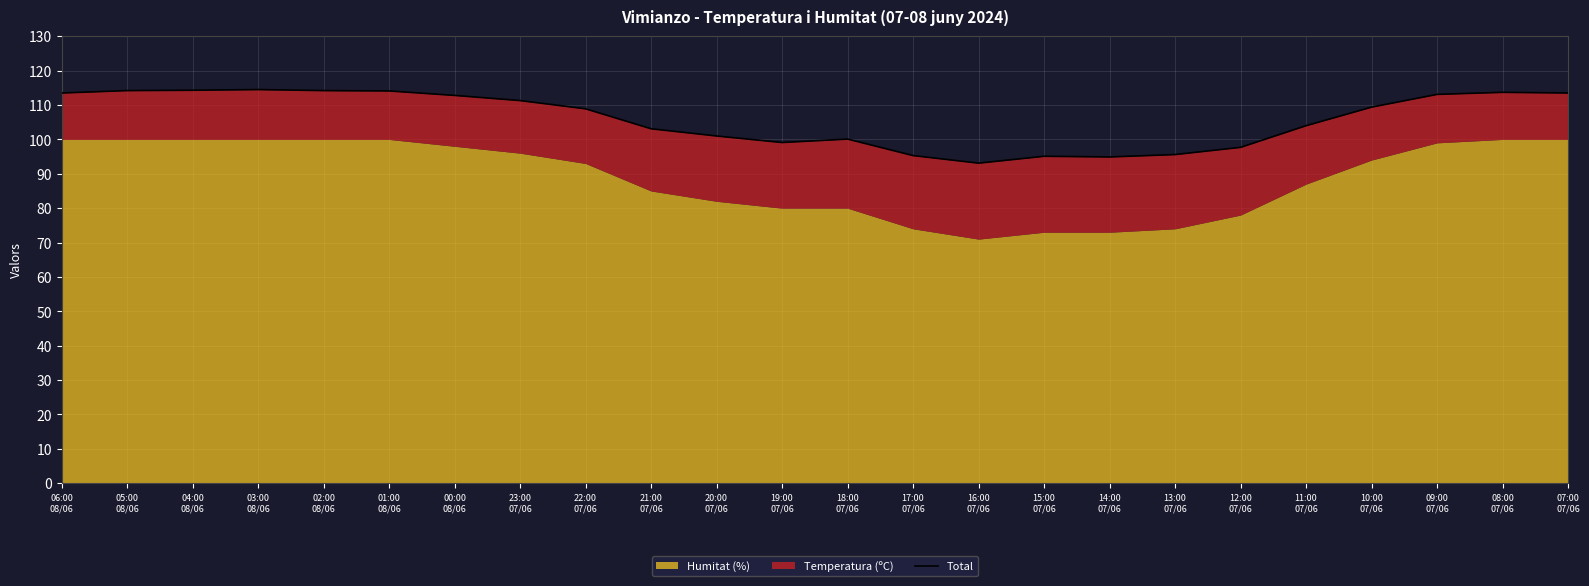

Rank the categories by value from lowest to highest.

16:00
07/06, 14:00
07/06, 15:00
07/06, 17:00
07/06, 13:00
07/06, 12:00
07/06, 19:00
07/06, 18:00
07/06, 20:00
07/06, 21:00
07/06, 11:00
07/06, 22:00
07/06, 10:00
07/06, 23:00
07/06, 00:00
08/06, 09:00
07/06, 06:00
08/06, 07:00
07/06, 08:00
07/06, 01:00
08/06, 05:00
08/06, 02:00
08/06, 04:00
08/06, 03:00
08/06